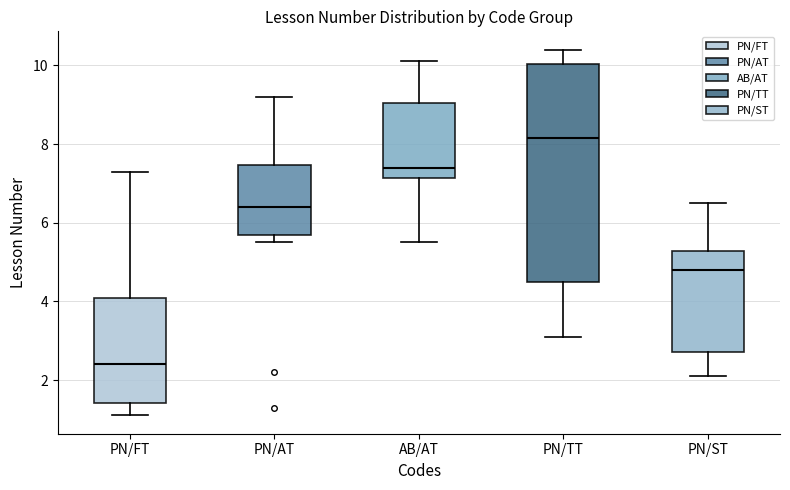

Comparing the boxes themselves (not the whiskers), which one is the tallest?

PN/TT